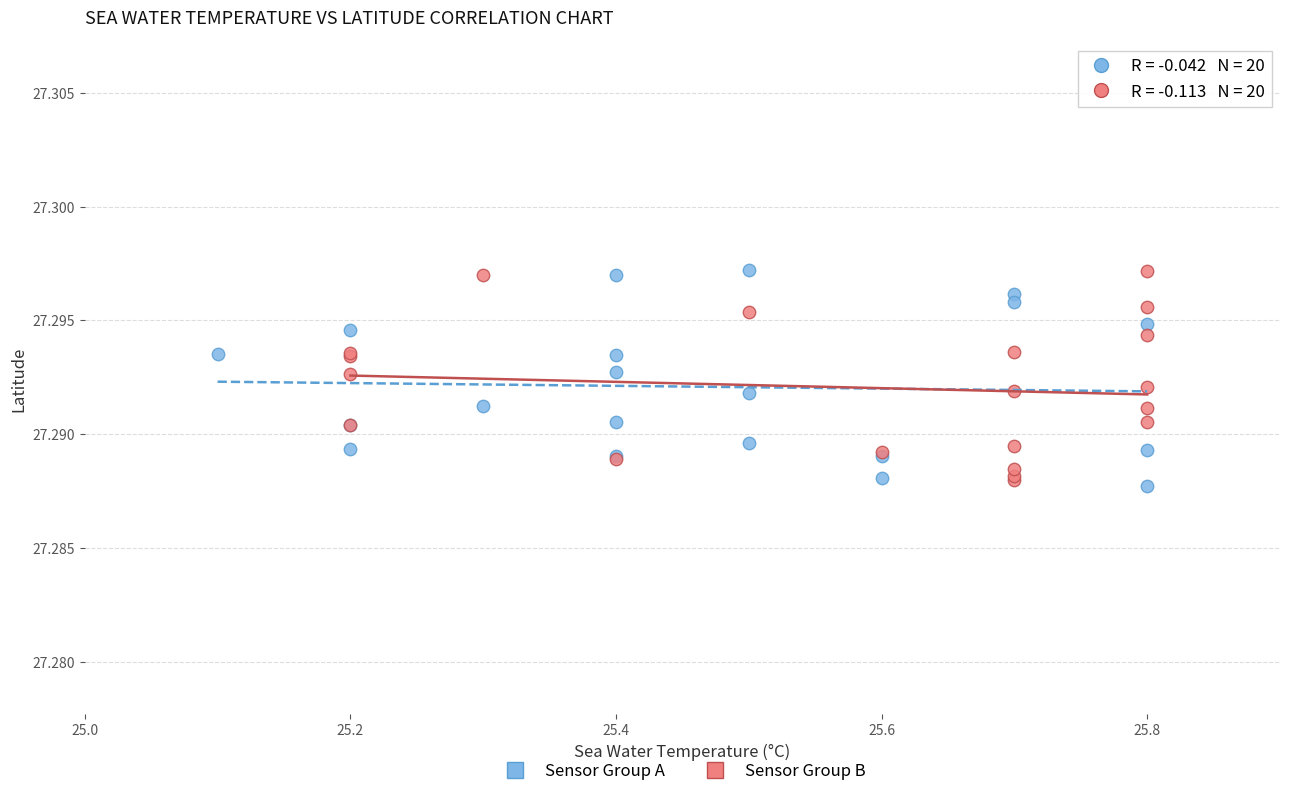

What are all the series names shown in the legend?

Sensor Group A, Sensor Group B